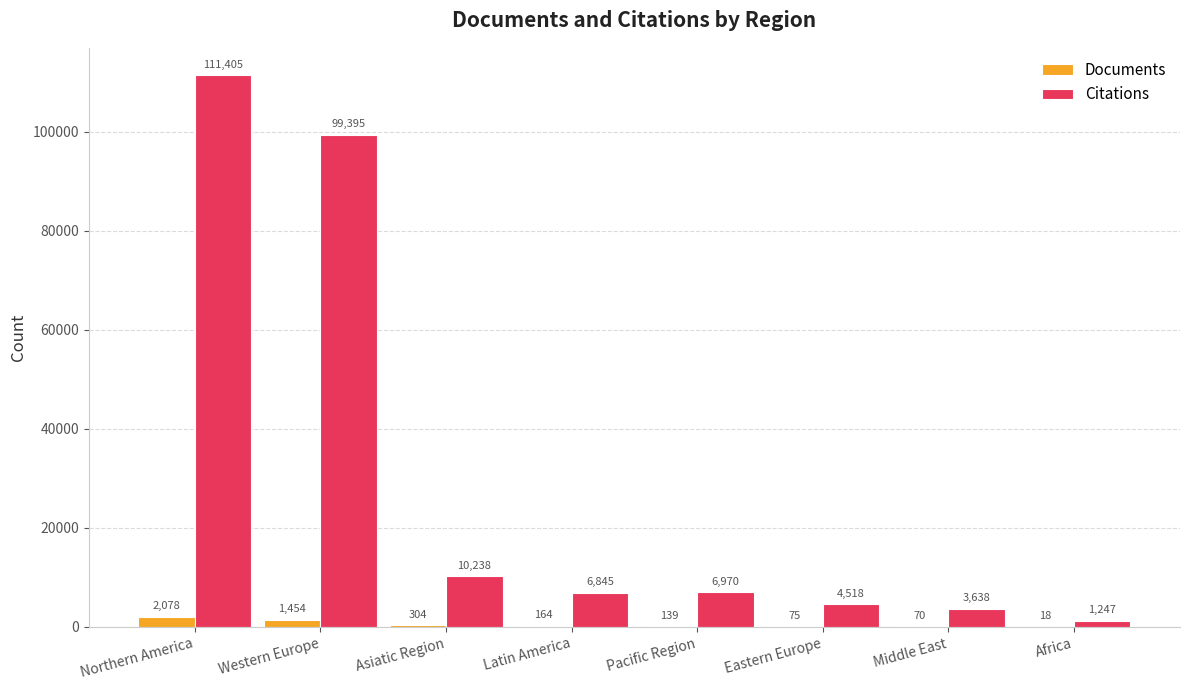

Which series has the largest total across all categories?

Citations